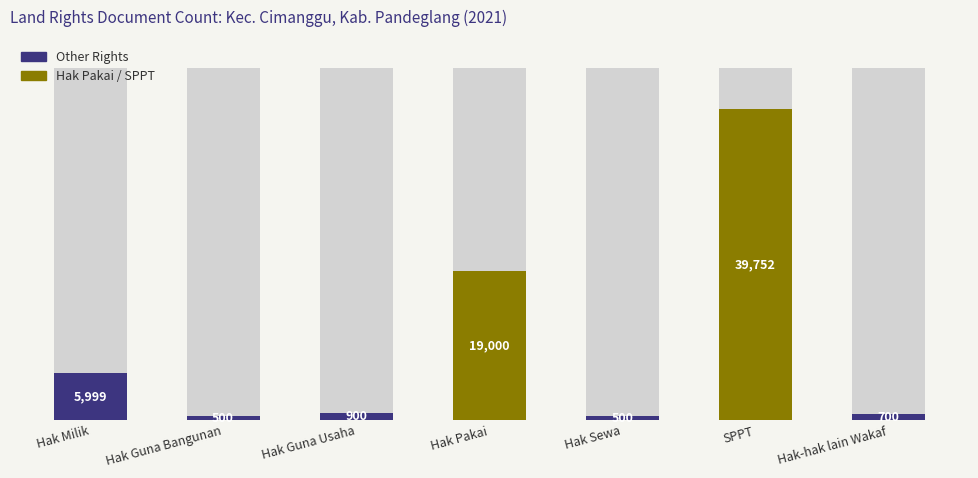

Reading left to right, extract all data points from this chart.

5999	500	900	19000	500	39752	700